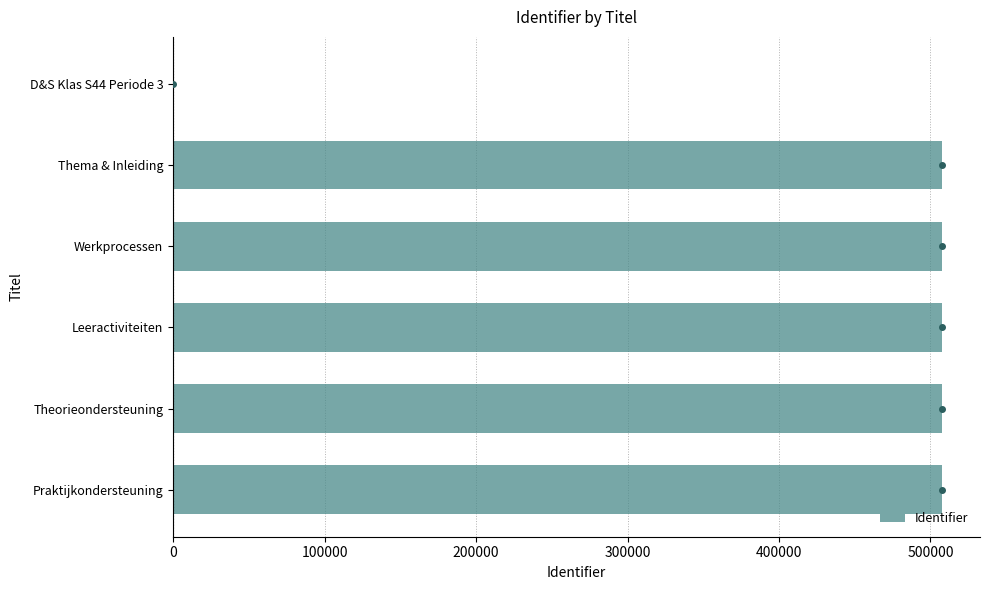

The chart shows a value of 507310 at Werkprocessen. True or false?

True